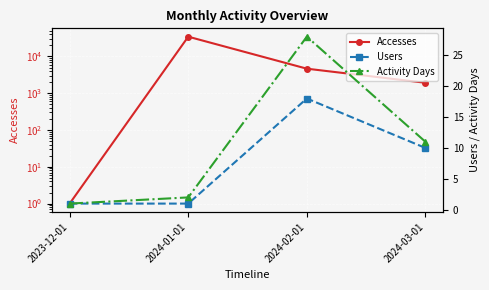

True or false: Activity Days and Accesses cross at least once.

False